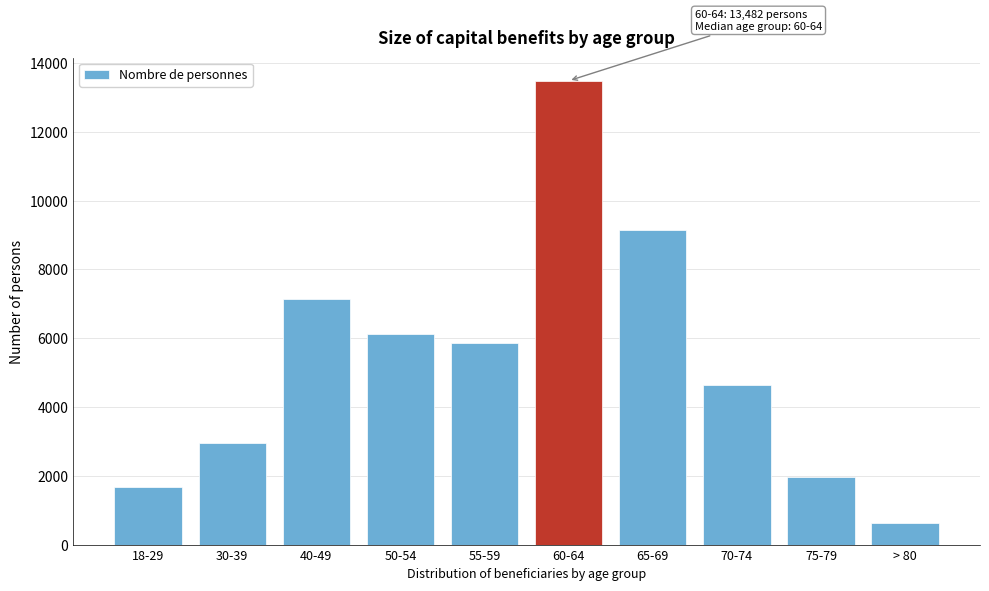

Reading left to right, list all the values displayed in this chart.

18-29=1660	30-39=2945	40-49=7127	50-54=6127	55-59=5859	60-64=13482	65-69=9132	70-74=4650	75-79=1966	> 80=631